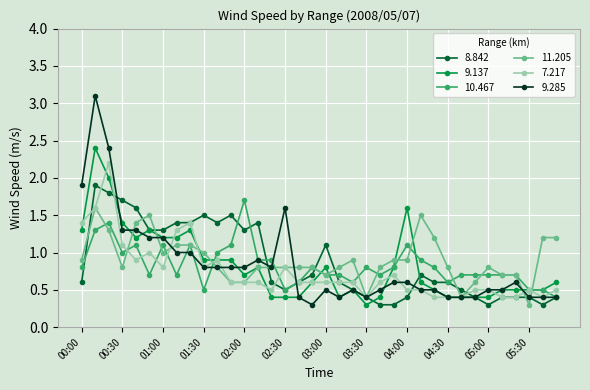

What is the value of the 10.467 point at the 36th from the left?

0.4